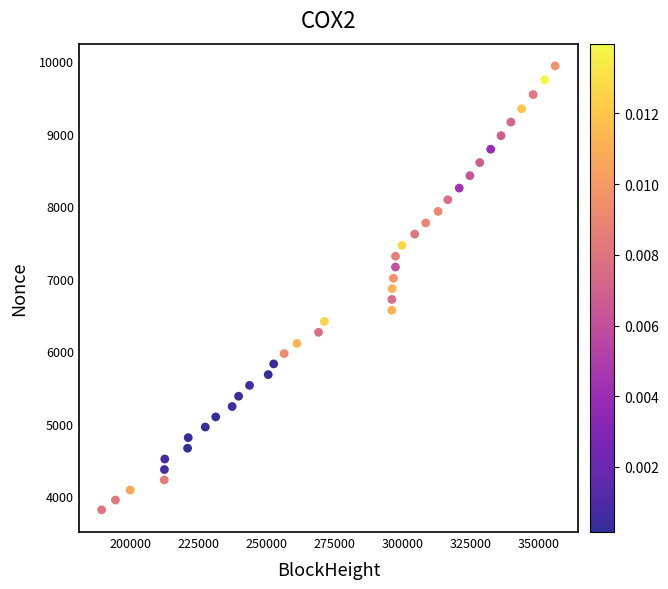

What is the range of X values (max minus min)?

166672